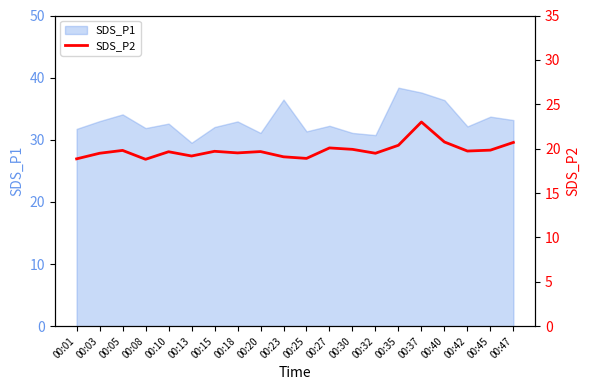

How many data points are above 19?

17